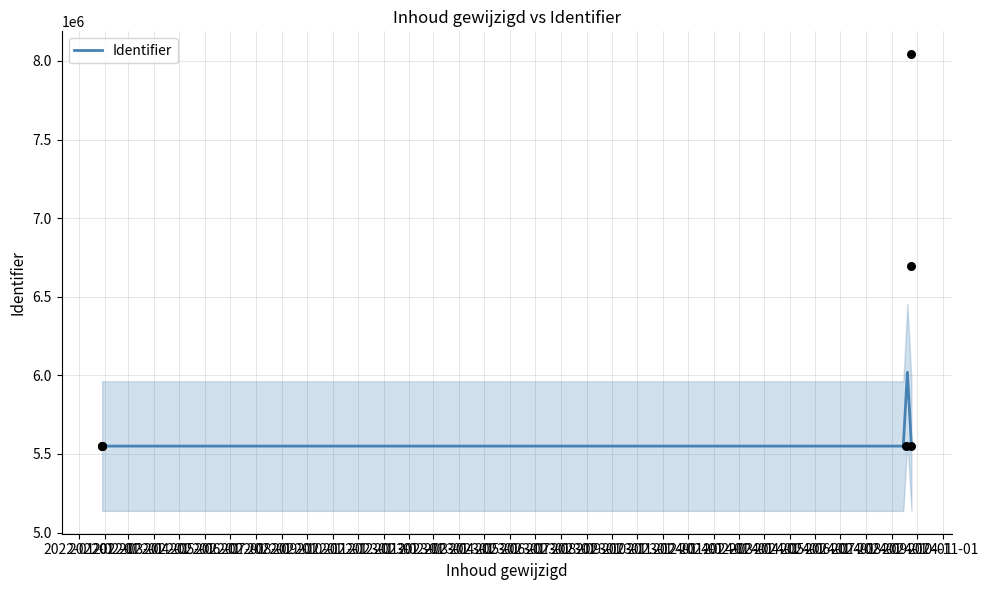

Between 2022-01-29 and 2024-09-24, which is larger?

2024-09-24